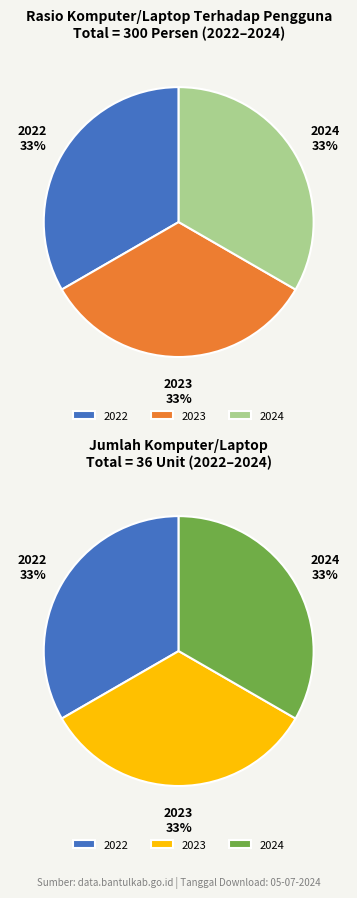

Which category has the biggest portion of the pie?

2022